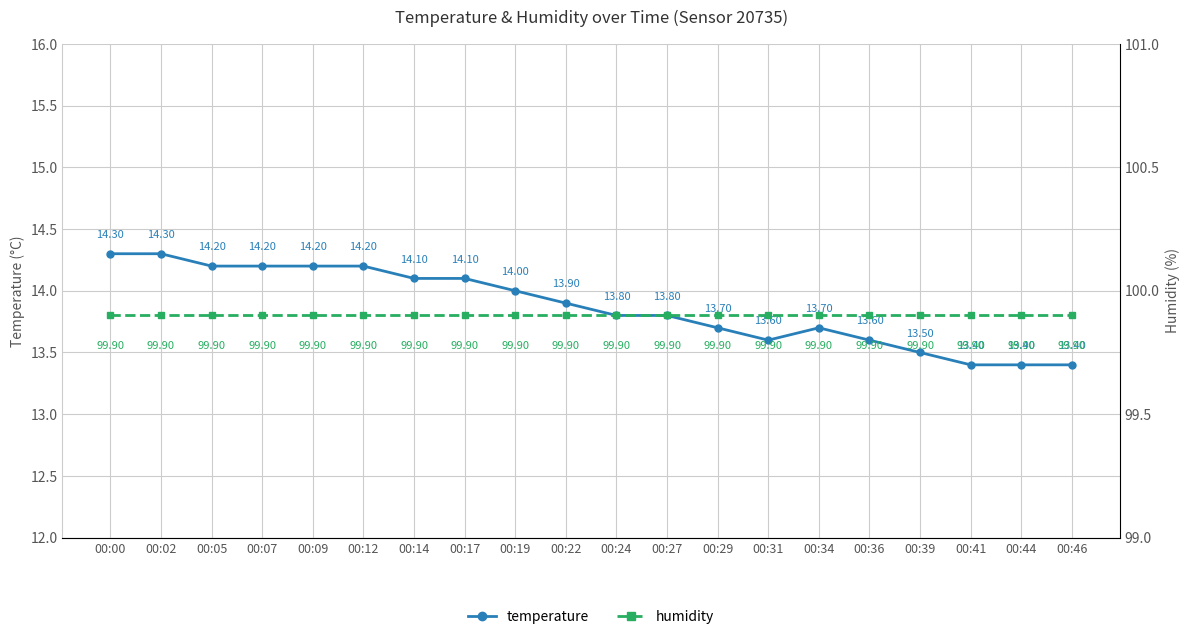

What is the lowest value of the humidity series?

99.9